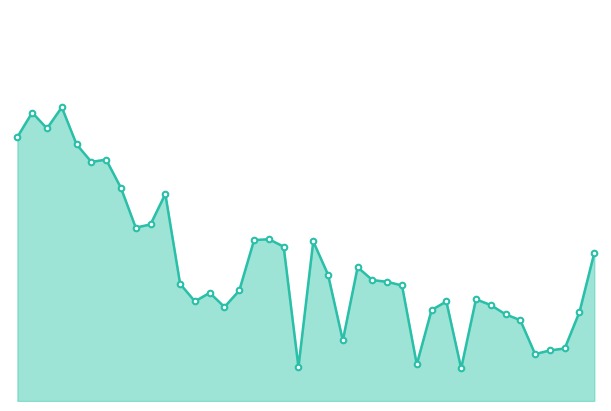

Does the chart display data point markers on the line(s)?

No